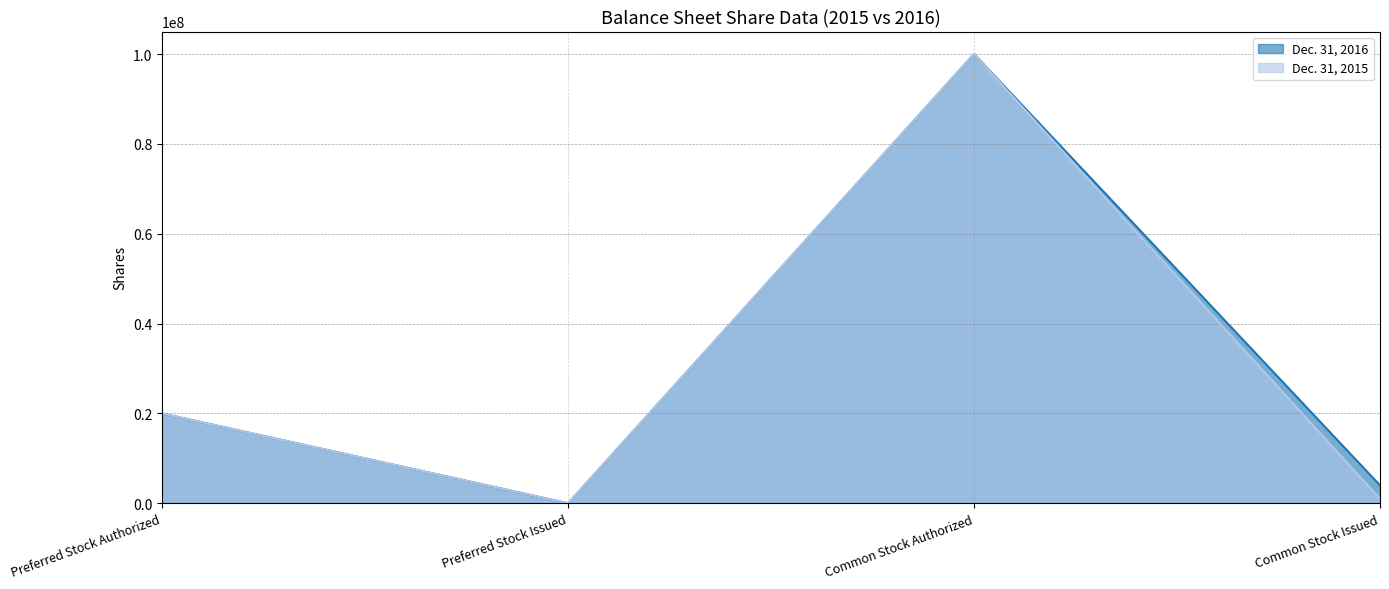

Reading left to right, transcribe all the data shown in this chart.

Dec. 31, 2016: 20000000	0	100000000	4000000
Dec. 31, 2015: 20000000	0	100000000	1000000